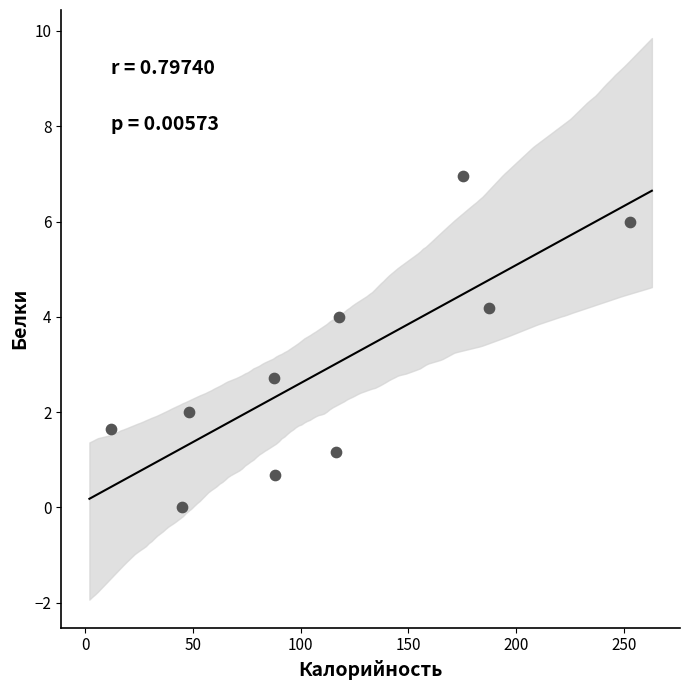

What Y value in the scatter plot is closest to 3?

2.7